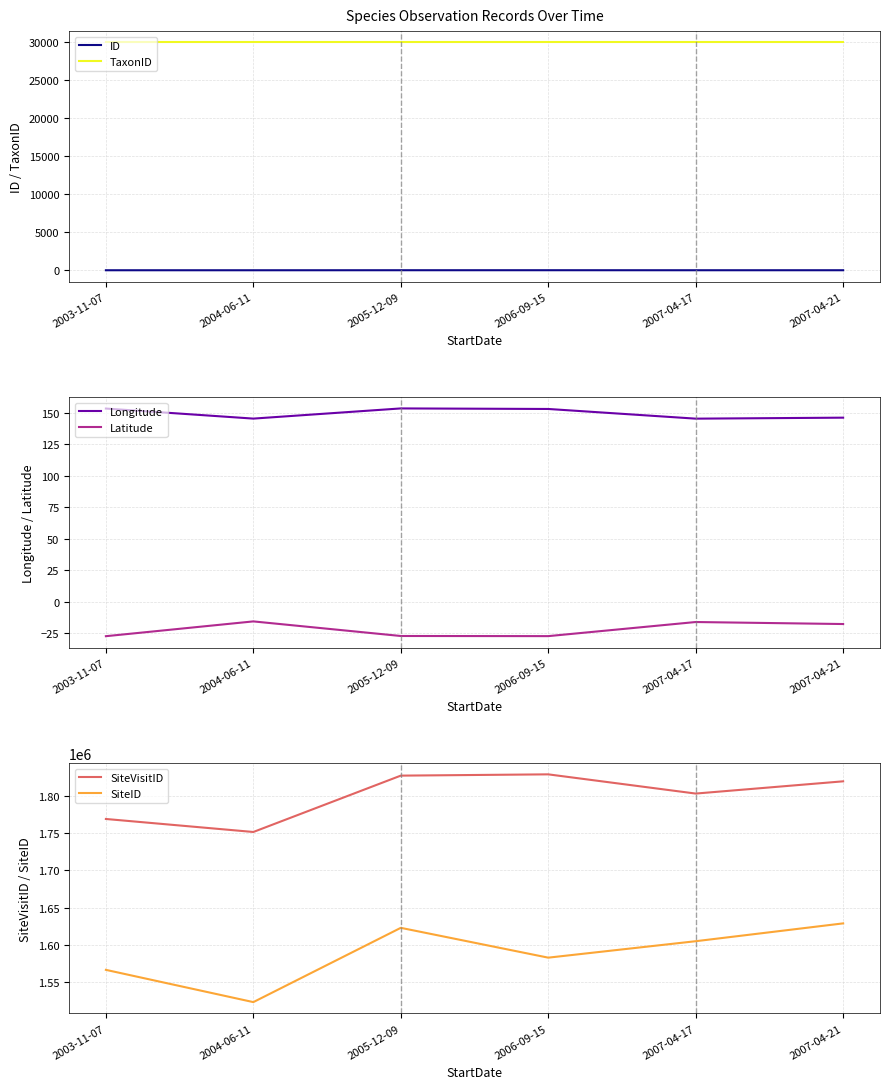

Which series has the largest total across all categories?

SiteVisitID